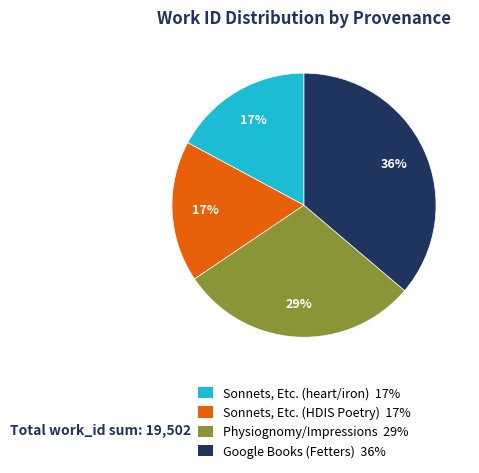

To the nearest percent, what is the difference between the Sonnets, Etc. (HDIS Poetry) and Physiognomy/Impressions slice percentages?

12%